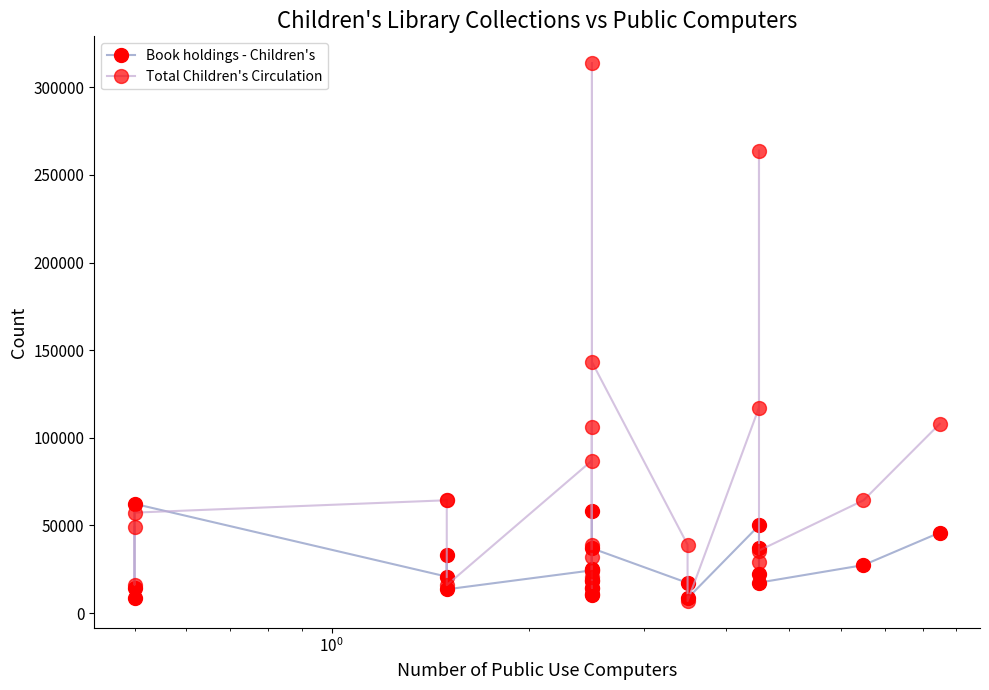

What is the difference between the maximum and second lowest values in the Total Children's Circulation series?

299365